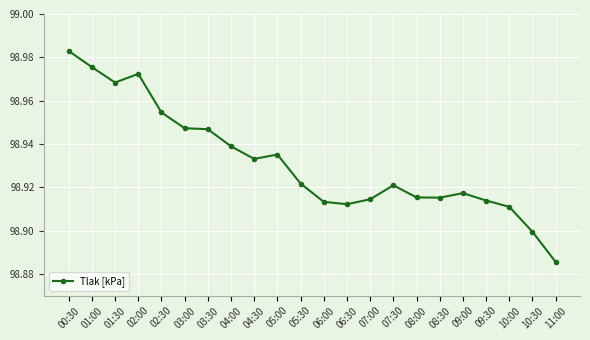

At which category does the data reach its first local peak?

02:00